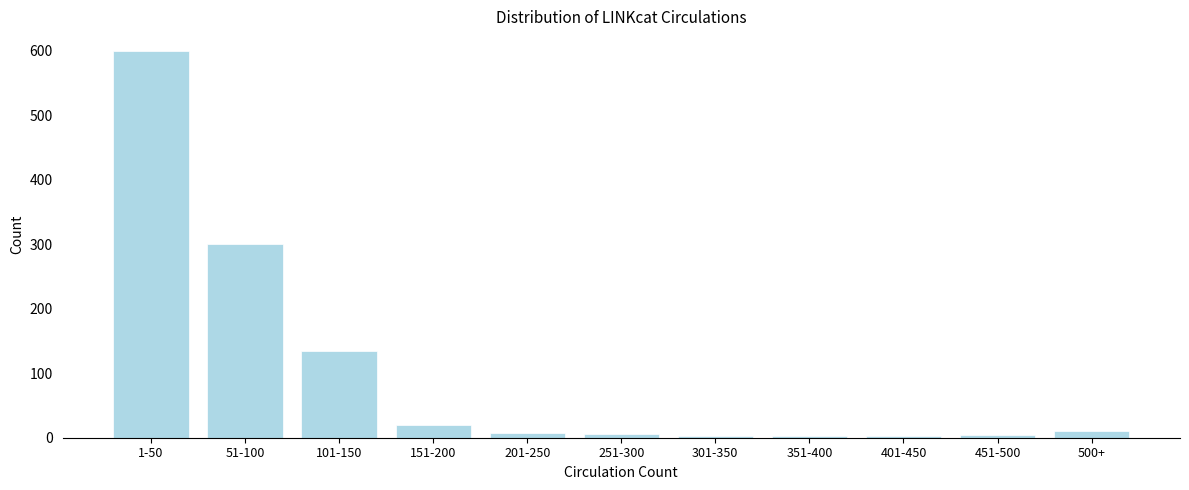

What is the label of the 7th bar from the right?

201-250